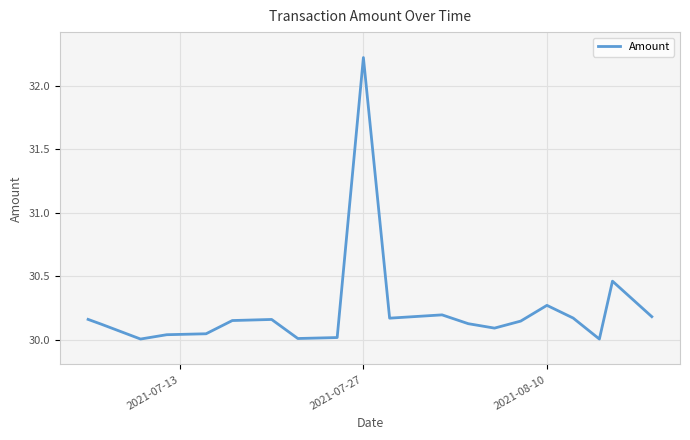

Count the number of categories in the chart.

20